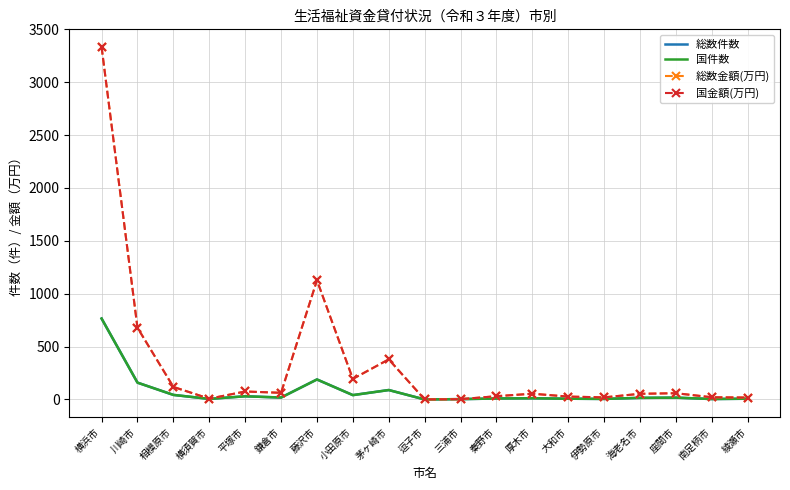

What position from the left is 秦野市?

12